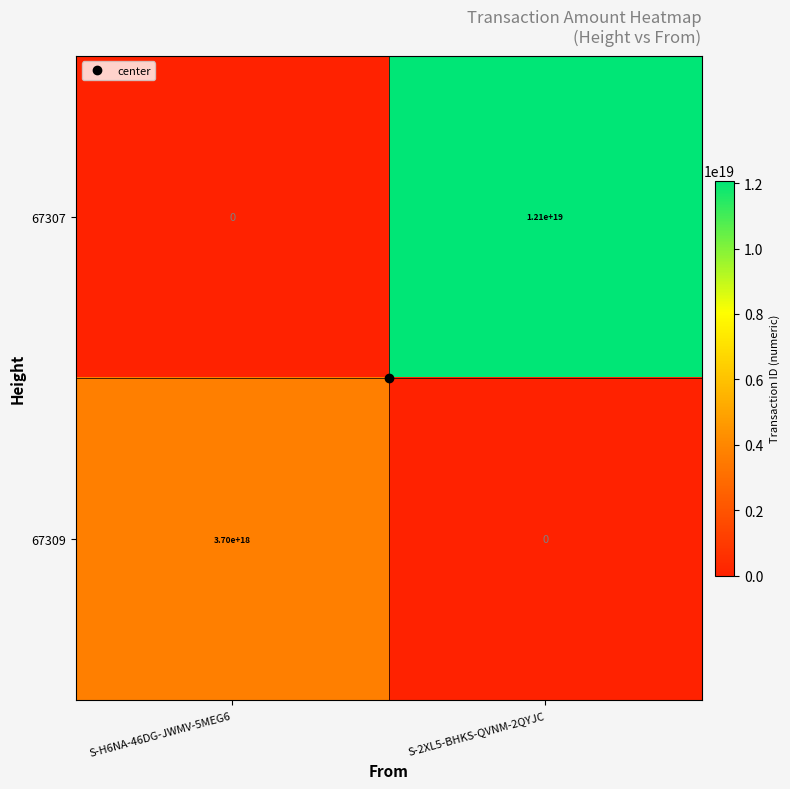

Which series has the largest range (max minus min)?

67307